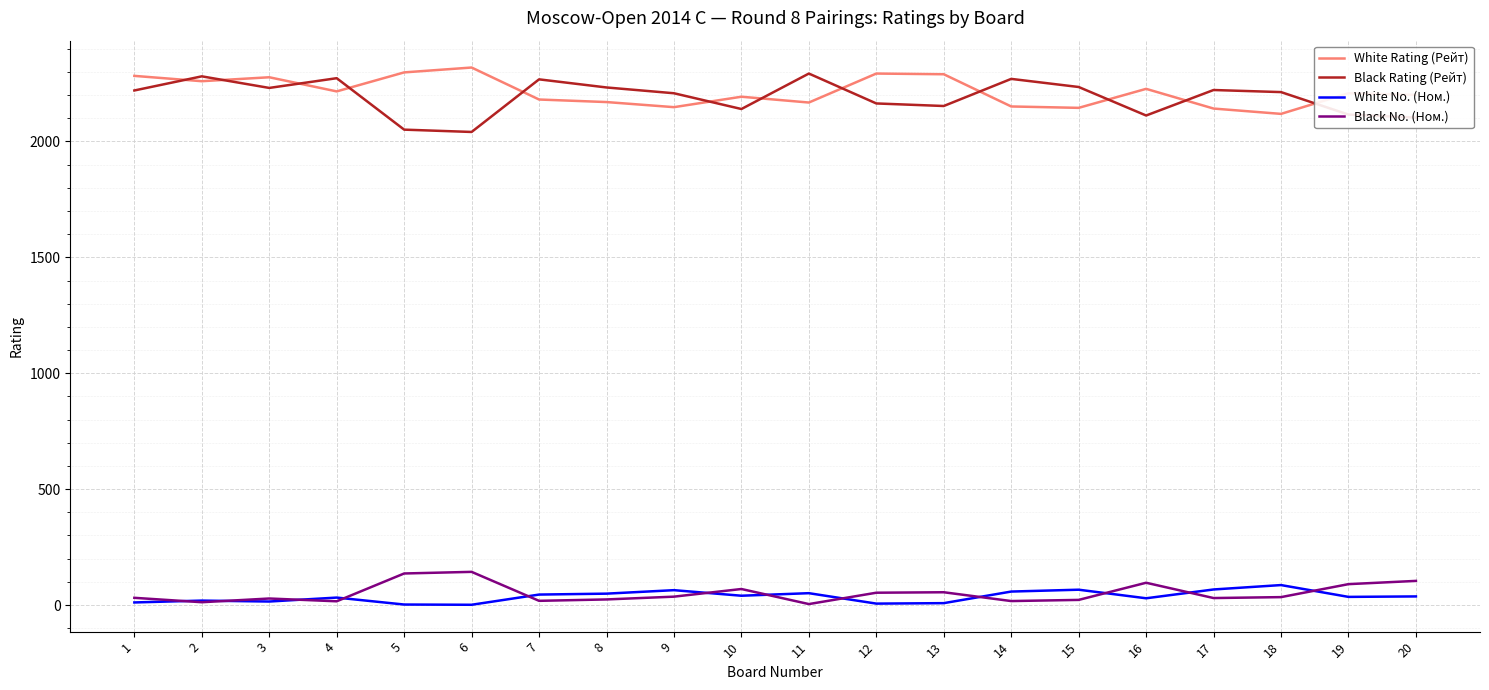

The Black Rating (Рейт) series shows 2103 at 20. True or false?

True